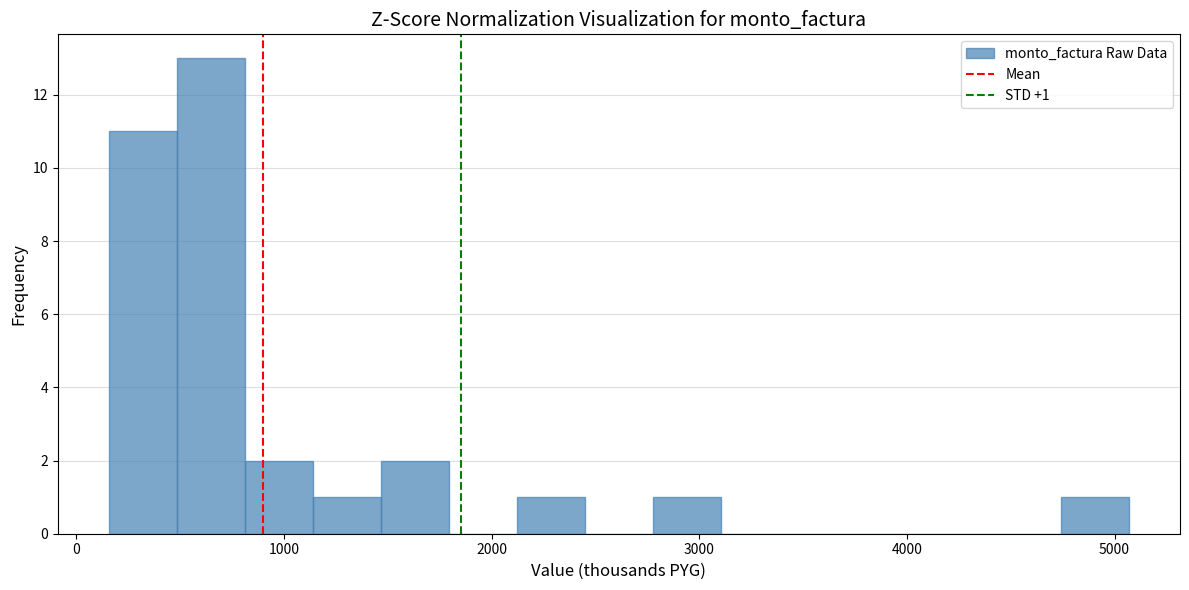

Read against the x-axis, roughly where is the centre of the tallest bar?

600